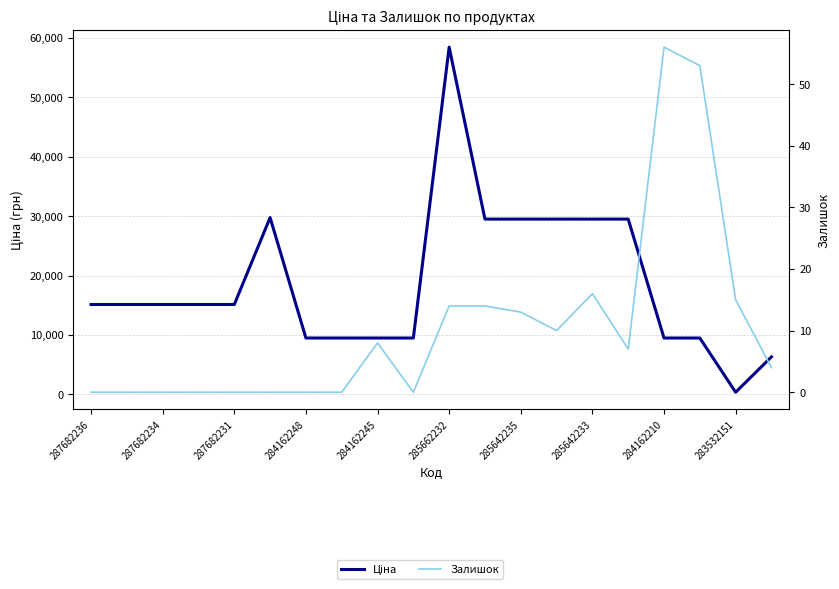

How many interior local valleys does the Залишок series have?

3